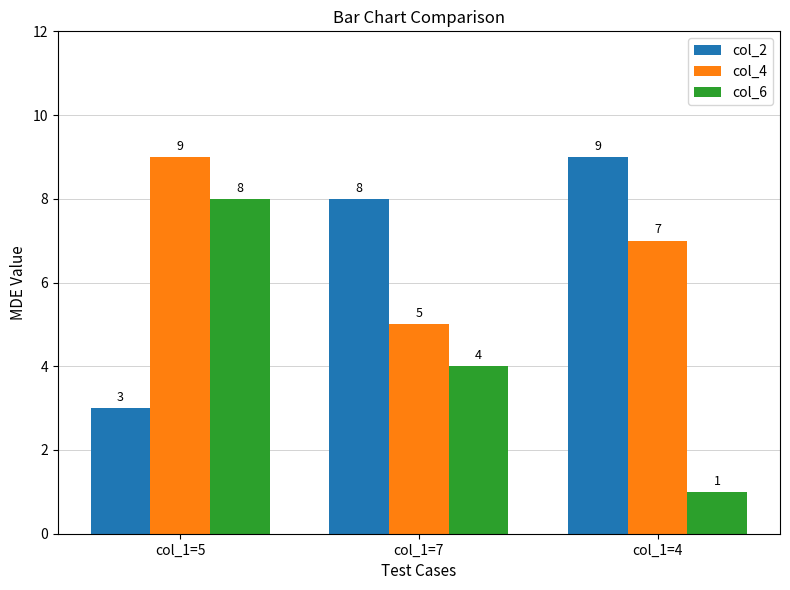

What is the maximum value for col_4?

9